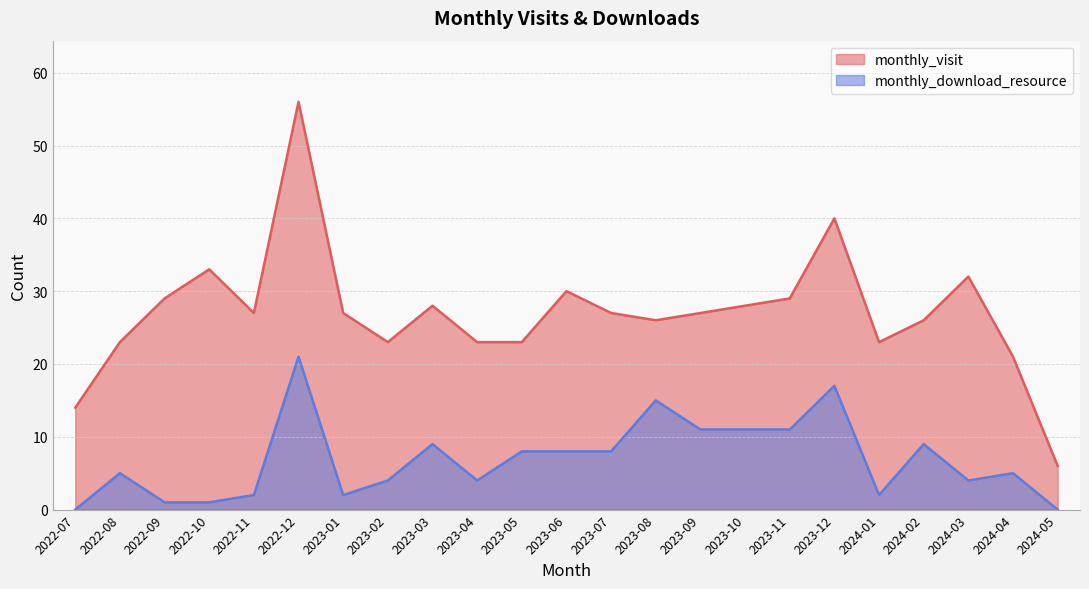

True or false: monthly_visit and monthly_download_resource cross at least once.

False